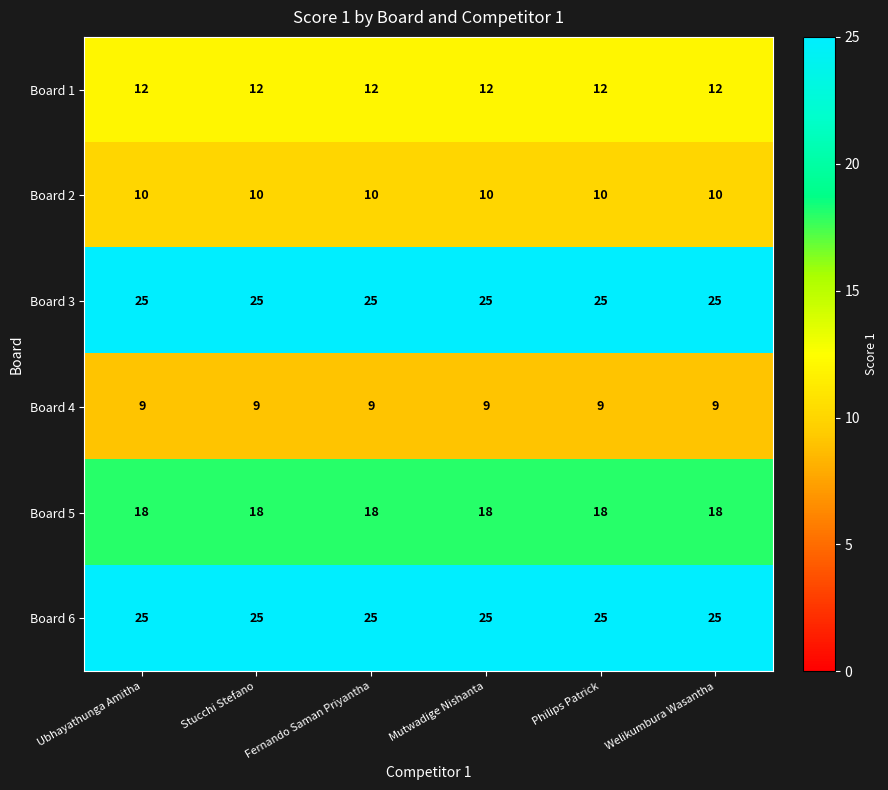

At how many categories does at least one series exceed 10?

6